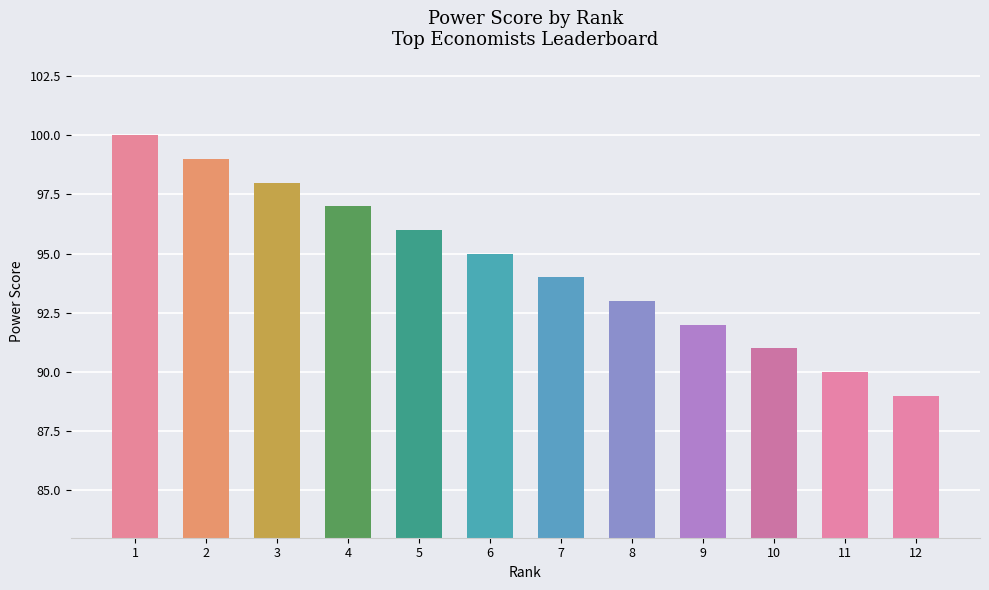

What is the change in value from 3 to 12?

-9